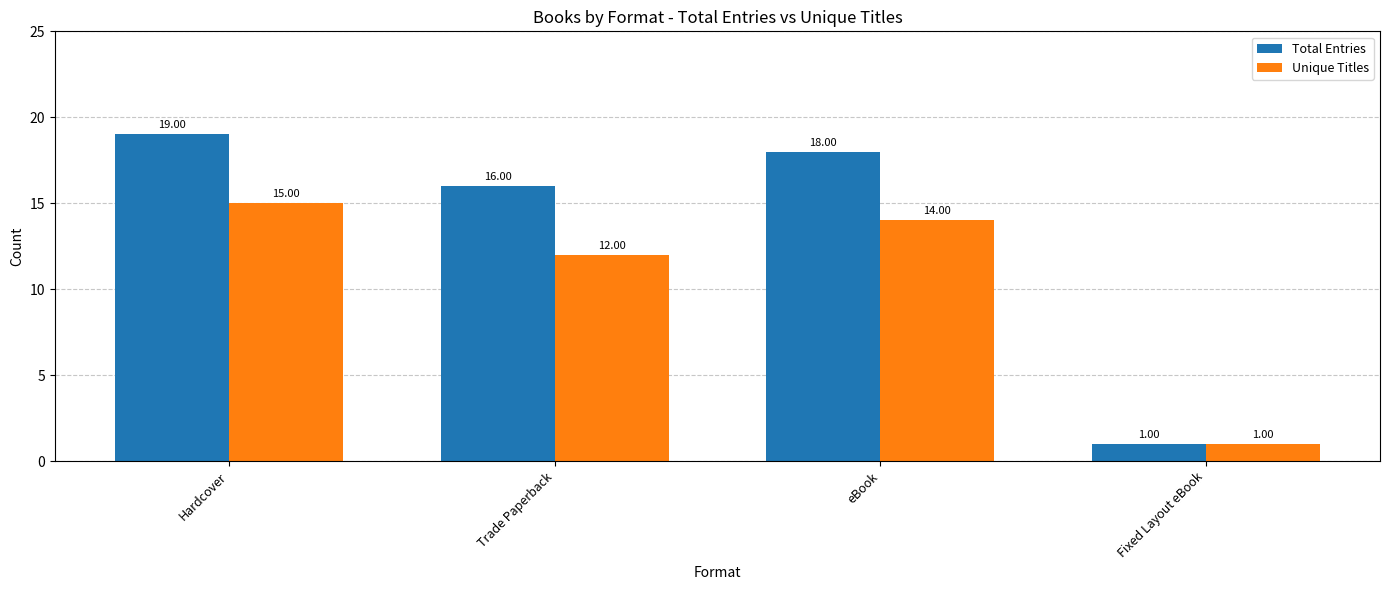

At which category is the sum across all series the highest?

Hardcover